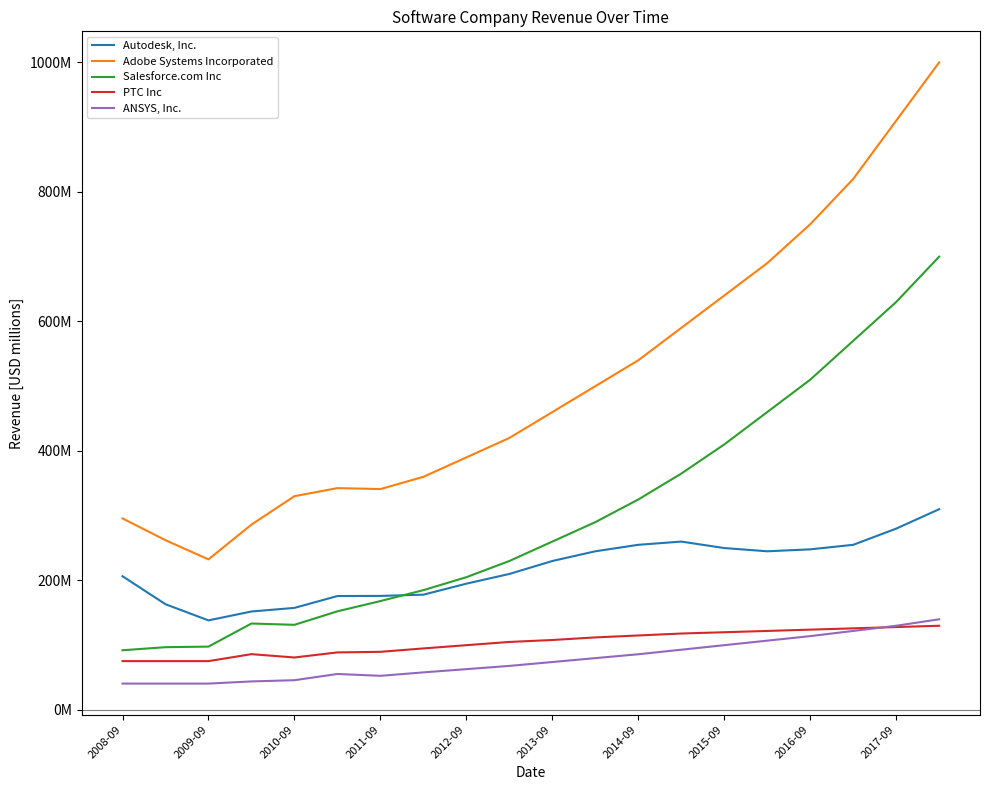

True or false: Salesforce.com Inc and Adobe Systems Incorporated intersect in this chart.

False